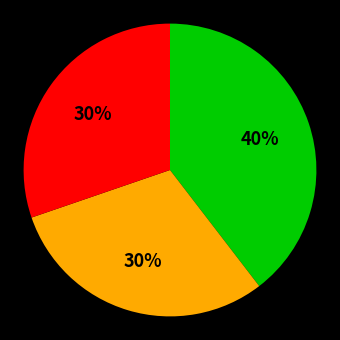

Does any single category account for the majority?

No